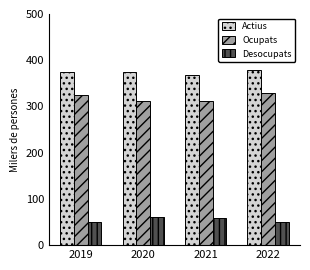

Which series has the largest range (max minus min)?

Ocupats